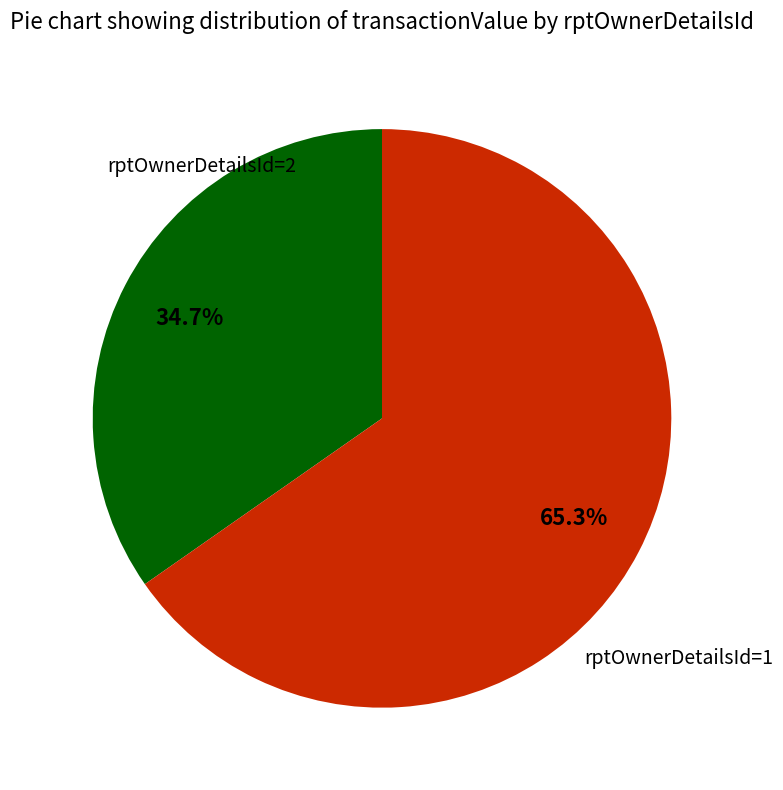

Is there a majority slice in this chart?

Yes